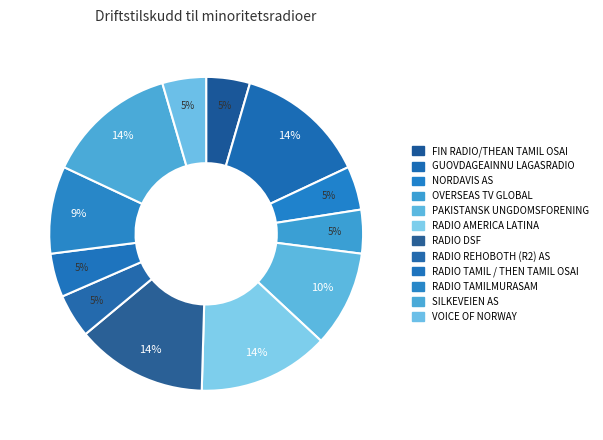

How many slices are in this pie chart?

12